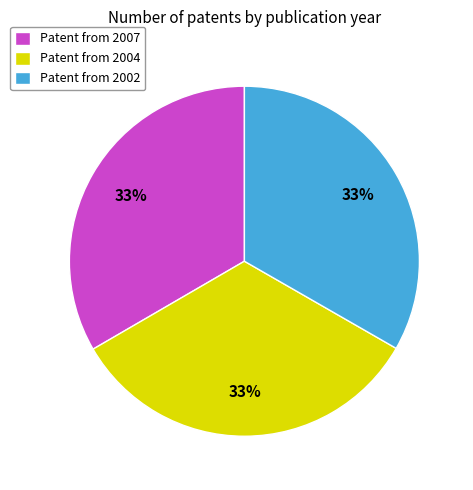

True or false: Patent from 2002 accounts for 28% of the total.

False